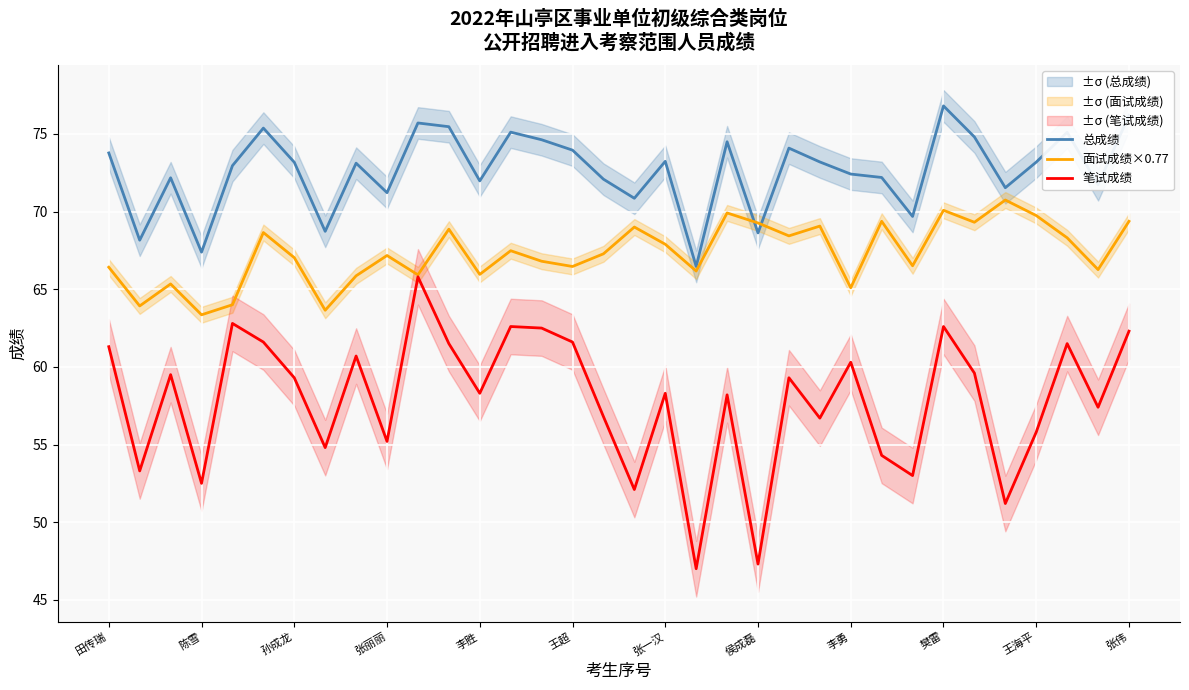

Rank the series by their maximum value, from highest to lowest.

总成绩, 面试成绩×0.77, 笔试成绩